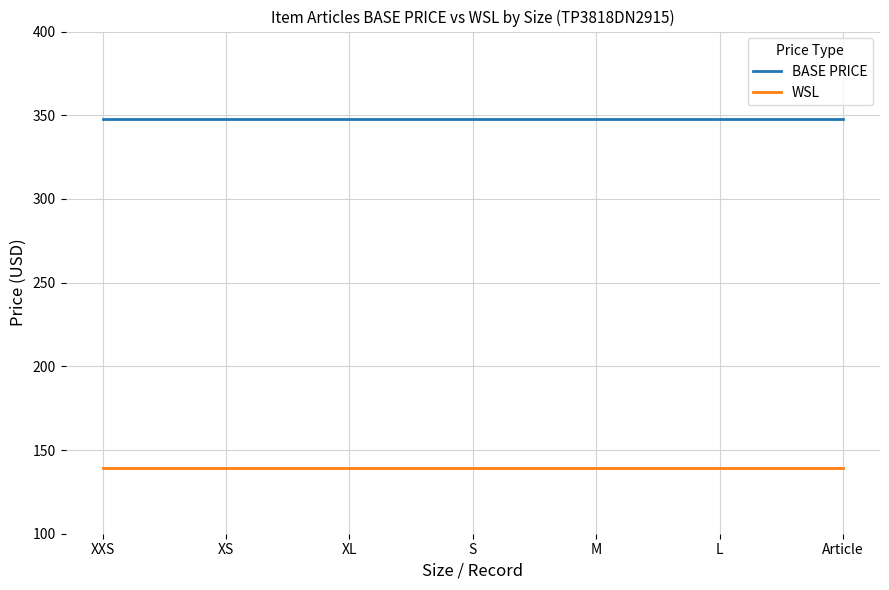

List the series in order of their overall mean, lowest first.

WSL, BASE PRICE